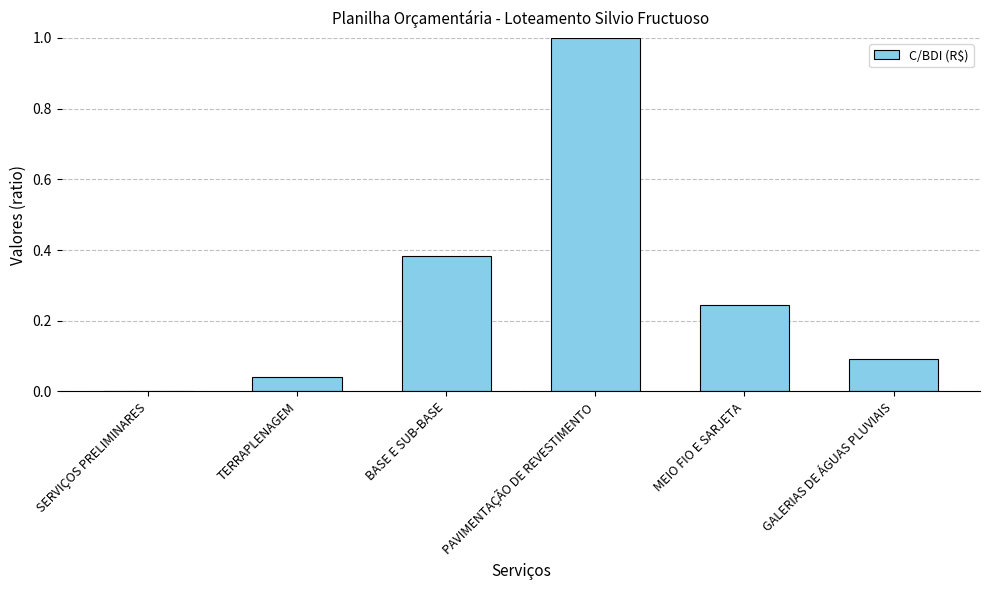

The chart shows a value of 0.0 at SERVIÇOS PRELIMINARES. True or false?

True